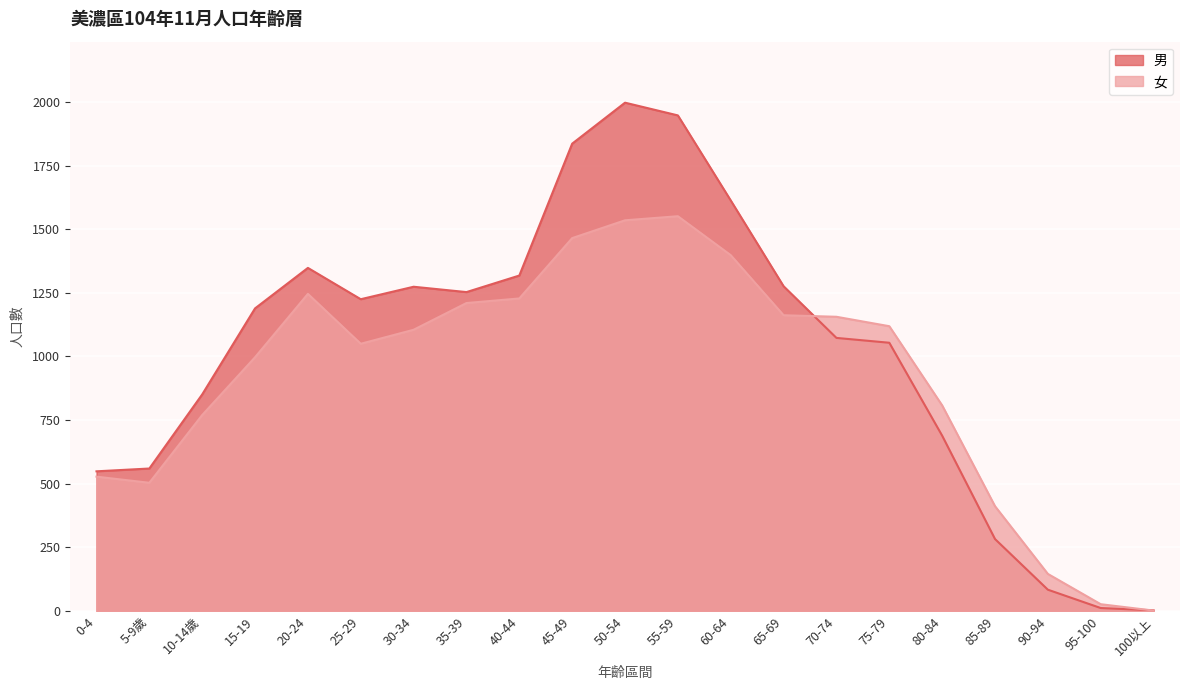

True or false: 女 has more than 0 points higher than both neighbors.

True